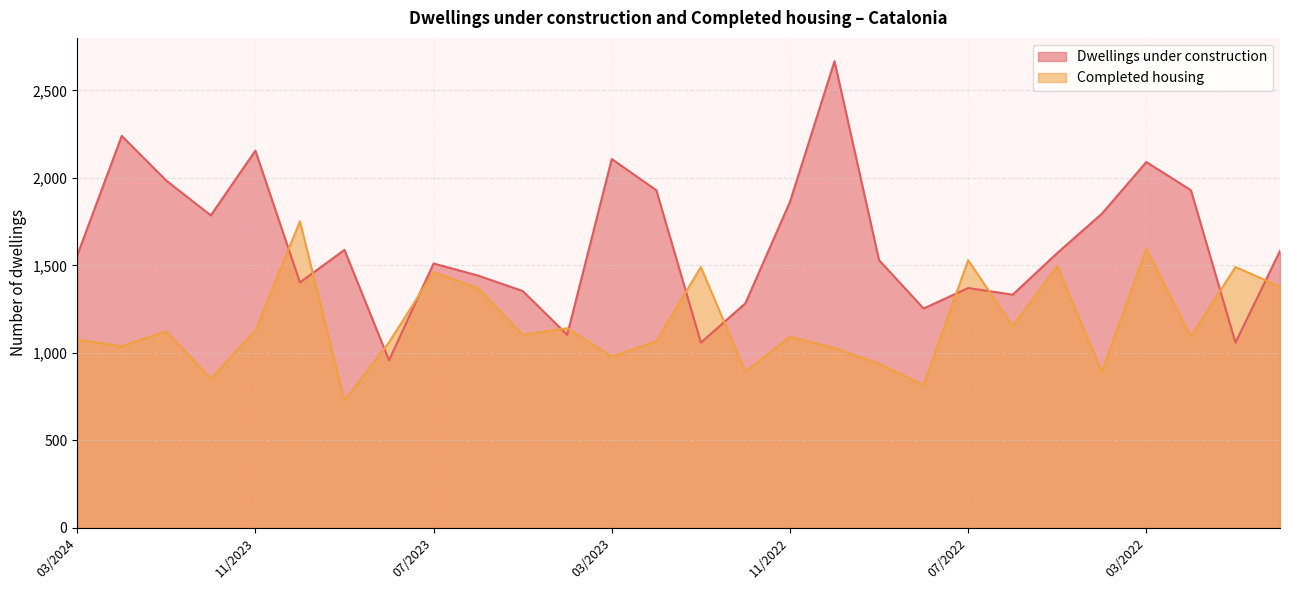

What is the lowest value of the Dwellings under construction series?

958